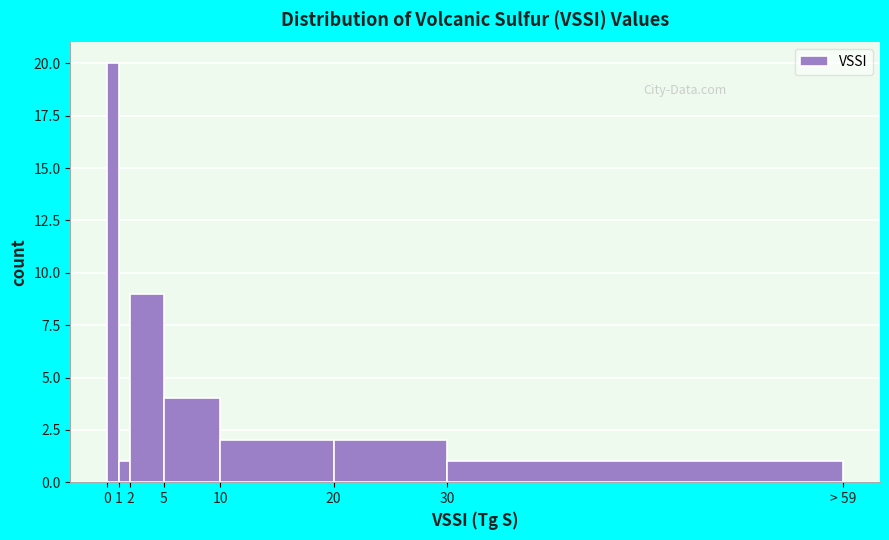

Reading left to right, transcribe all the data shown in this chart.

20	1	9	4	2	2	1